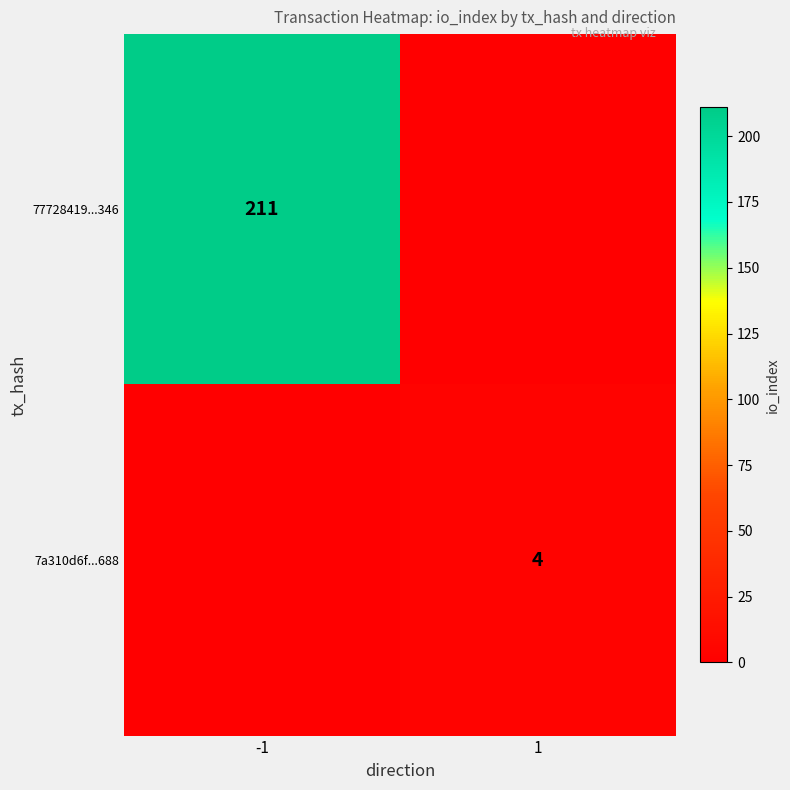

Is it true that 77728419...346 equals 211 at -1?

True